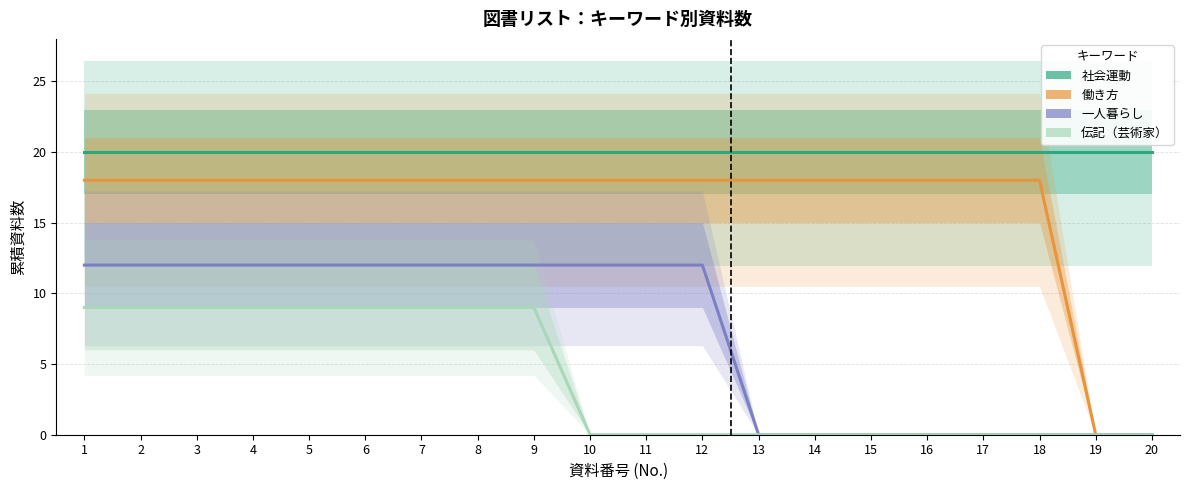

At which label is 伝記（芸術家） closest to 4?

10